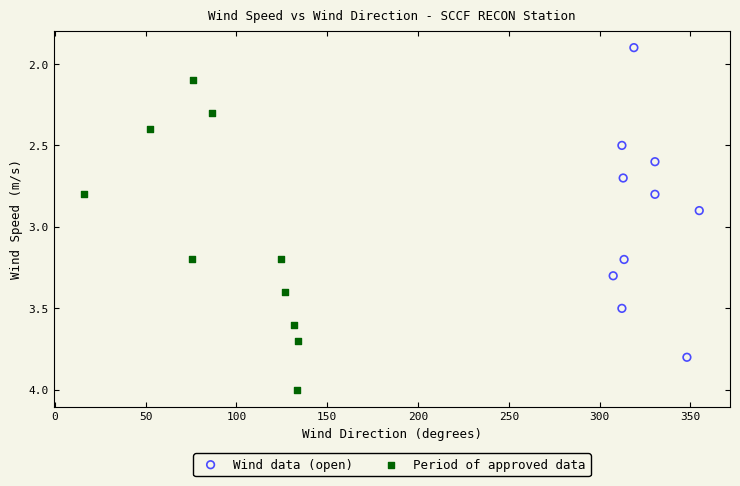

What are all the series names shown in the legend?

Wind data (open), Period of approved data